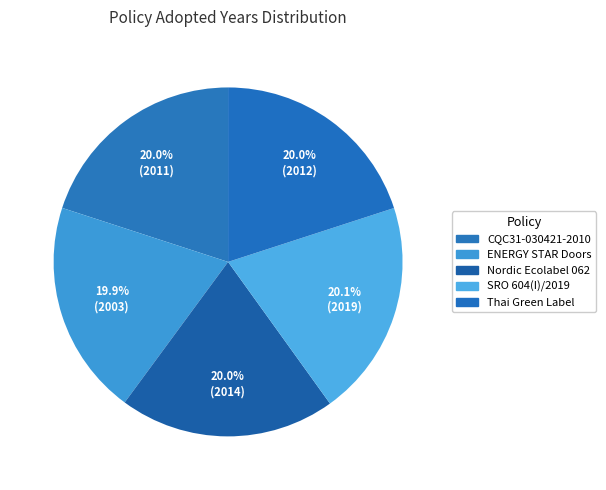

Combined, what portion of the pie is Nordic Ecolabel 062 and ENERGY STAR Doors?

39.9%